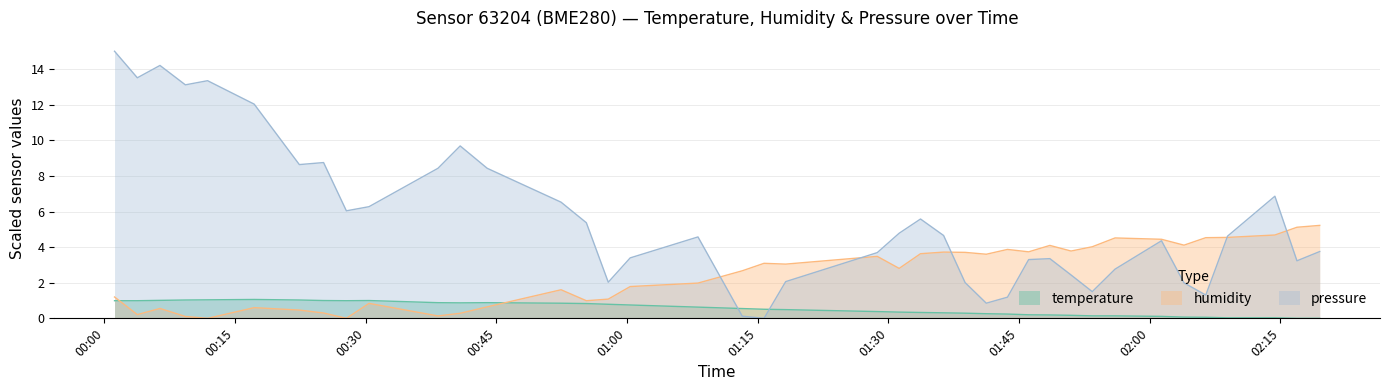

List the series in order of their overall mean, highest first.

pressure, humidity, temperature